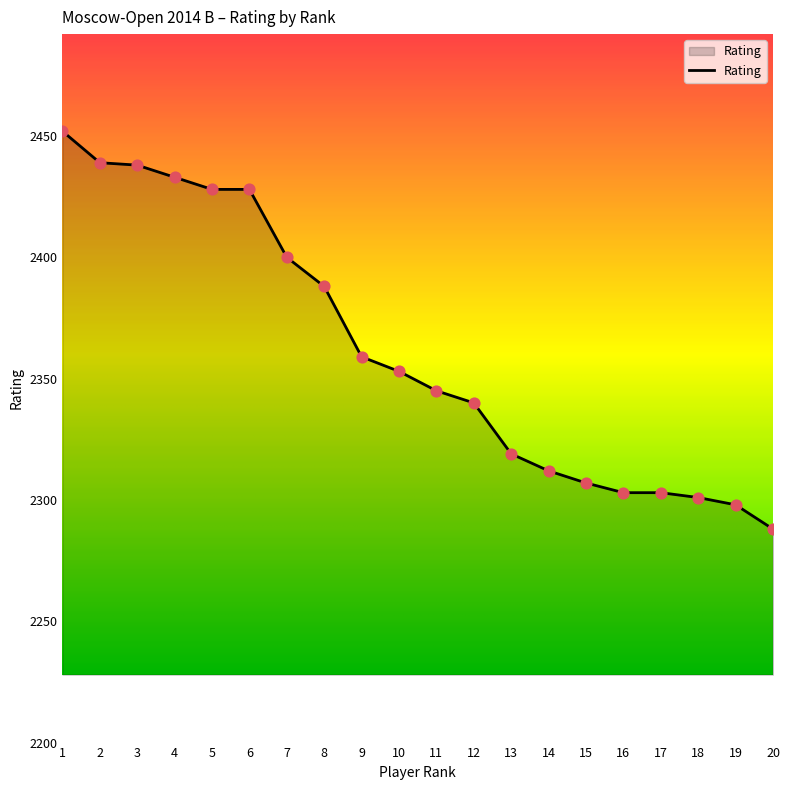

Approximately how many times larger is the value at 5 compared to 14?

1.1